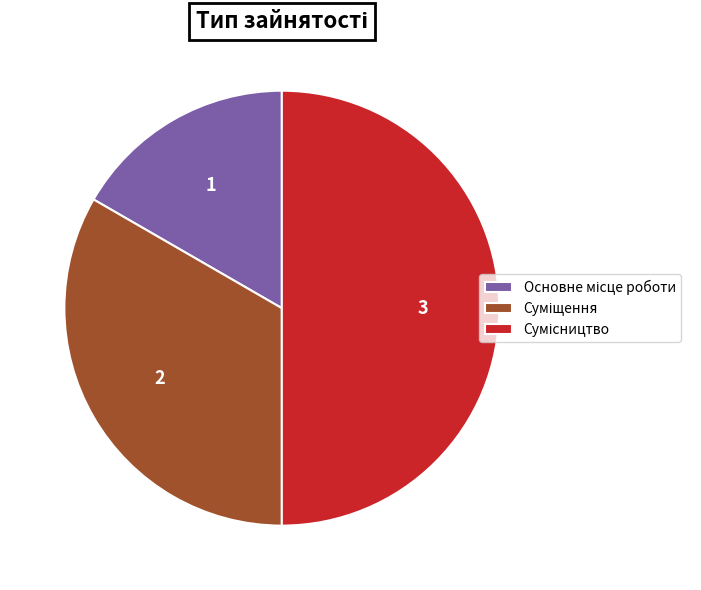

What is the change in value from Суміщення to Сумісництво?

+1